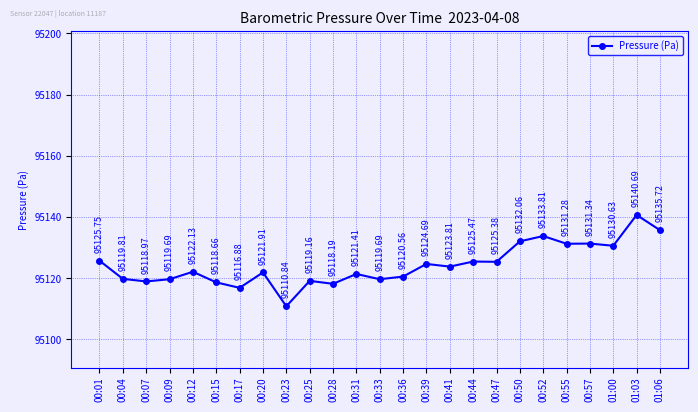

What is the average value?

95124.3